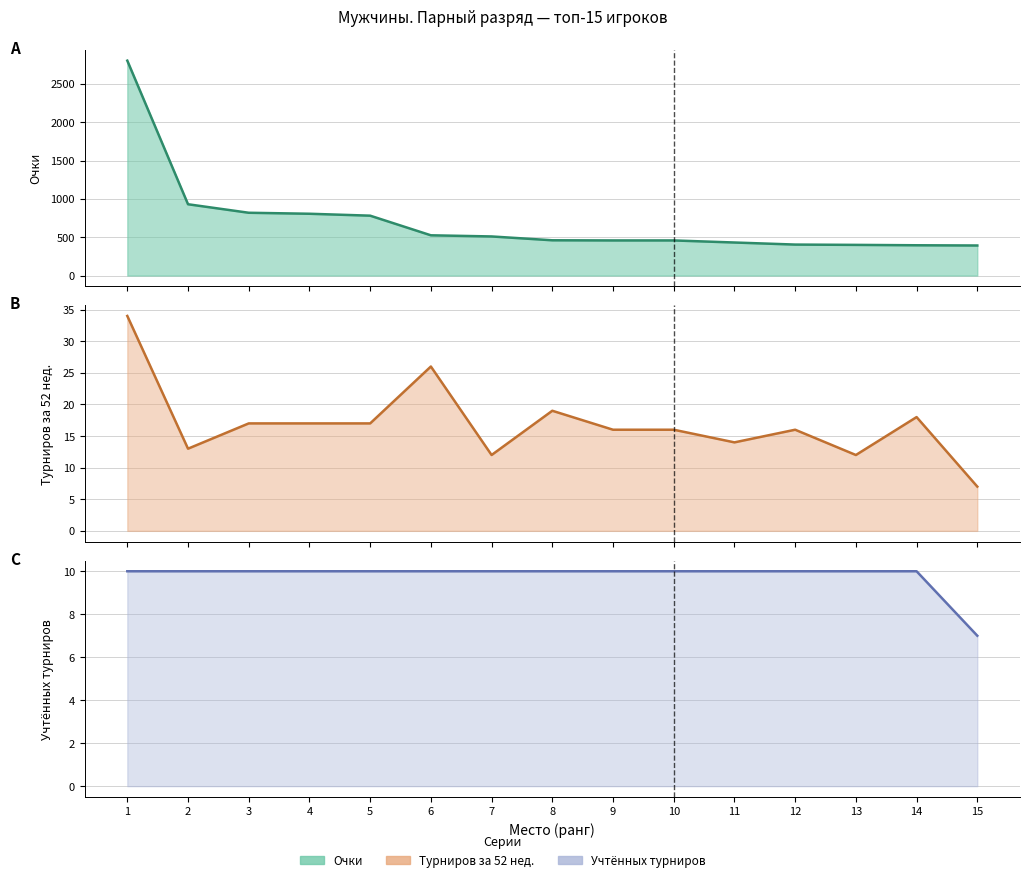

Reading right to left, list all the values displayed in this chart.

Очки (col_2): 15=392	14=395	13=400	12=404	11=431	10=458	9=458	8=460	7=510	6=525	5=781	4=806	3=819	2=930	1=2803
Турниров за 52 нед. (col_9): 15=7	14=18	13=12	12=16	11=14	10=16	9=16	8=19	7=12	6=26	5=17	4=17	3=17	2=13	1=34
Учтённых турниров (col_10): 15=7	14=10	13=10	12=10	11=10	10=10	9=10	8=10	7=10	6=10	5=10	4=10	3=10	2=10	1=10